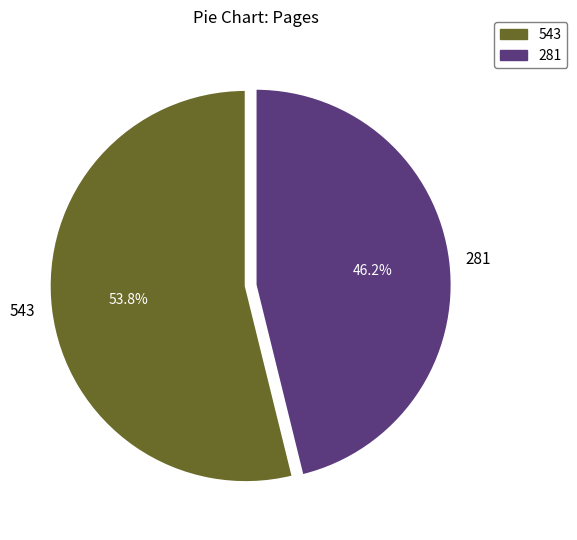

The 281 slice represents 46% of the pie. True or false?

True